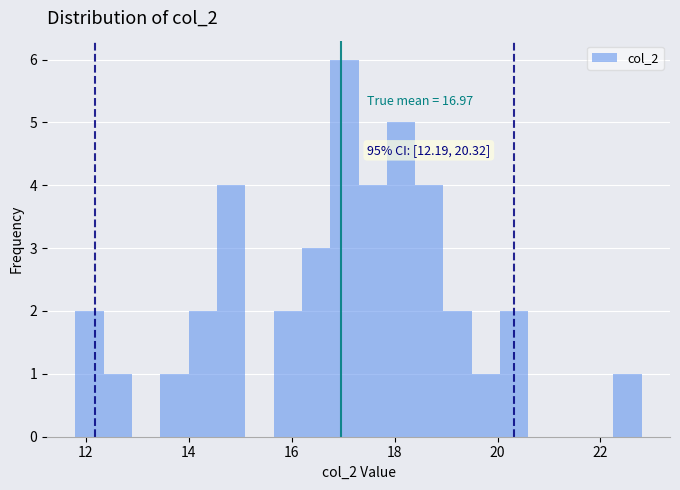

Read against the x-axis, roughly where is the centre of the tallest bar?

17.0